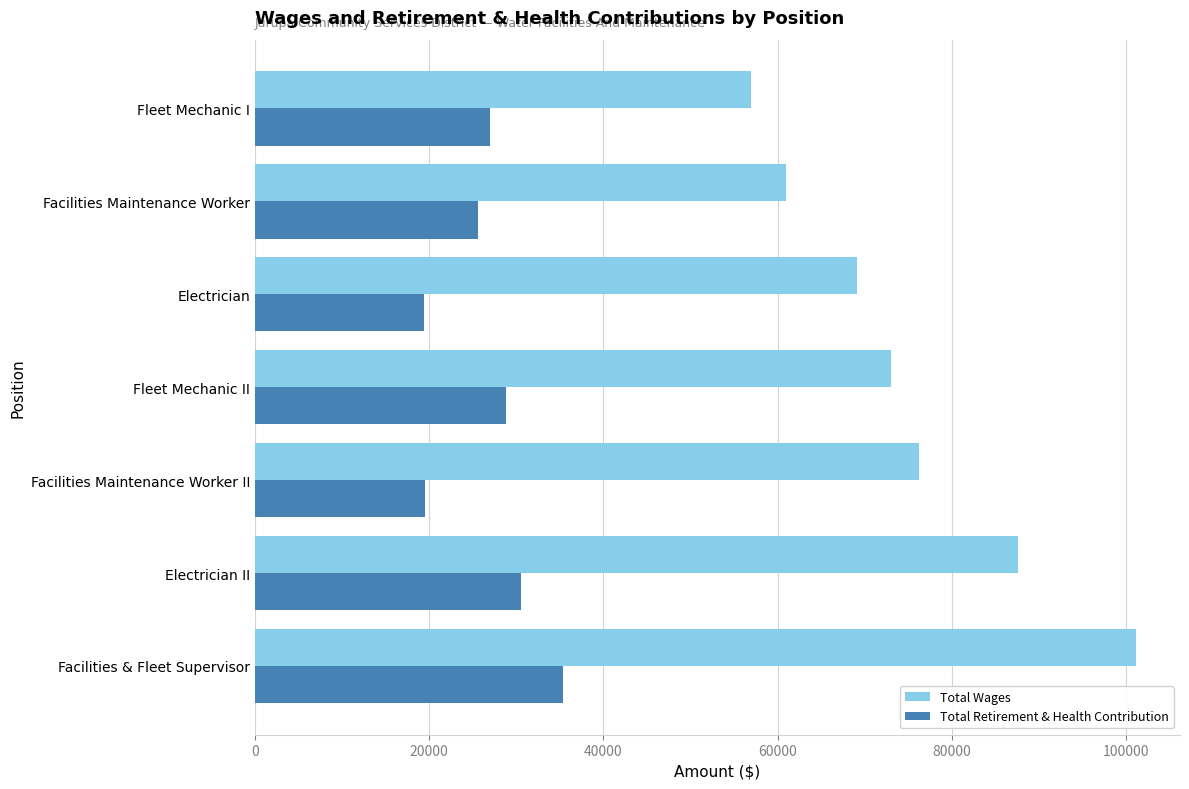

Which series has the largest total across all categories?

Total Wages